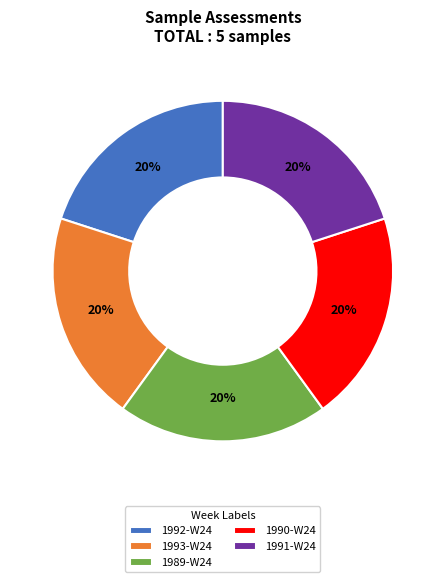

Do 1991-W24 and 1993-W24 together represent more than half of the pie?

No